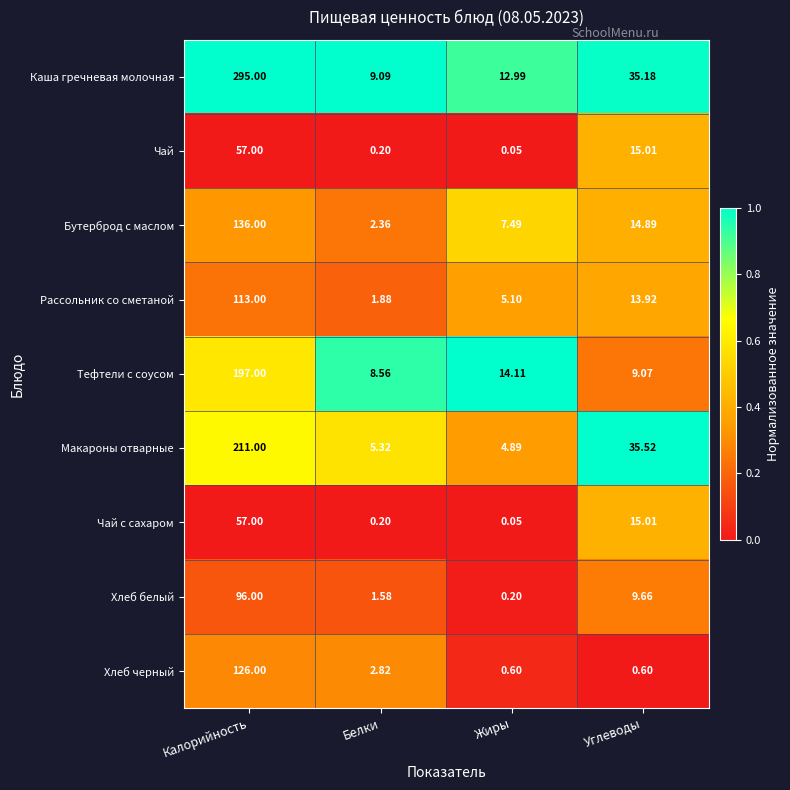

Which series changed the most between Жиры and Углеводы?

Макароны отварные